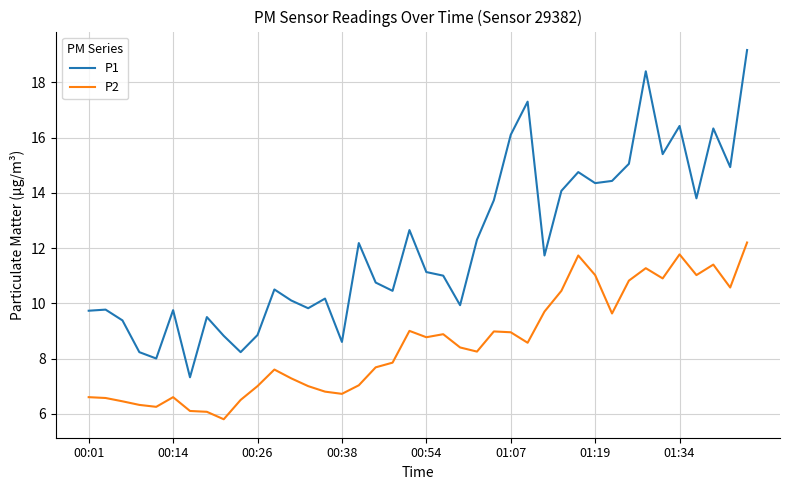

Which series has the largest total across all categories?

P1